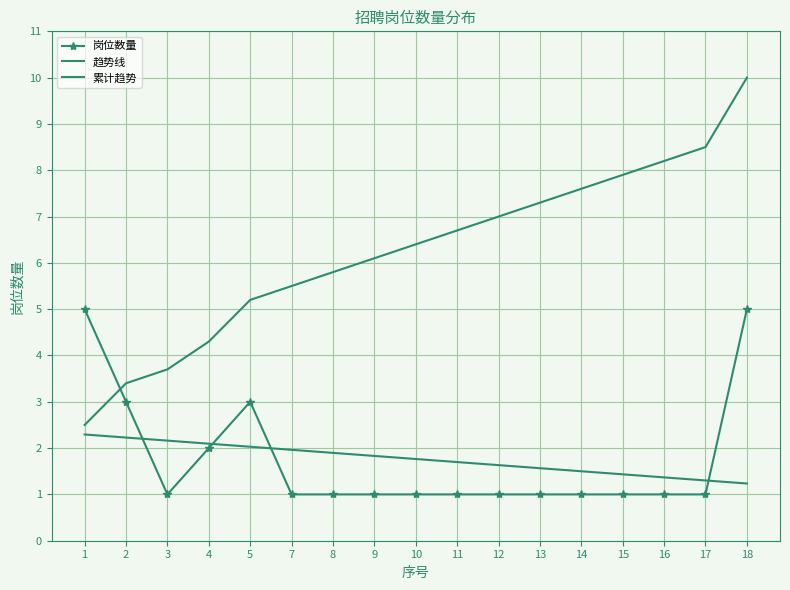

What are all the series names shown in the legend?

岗位数量, 趋势线, 累计趋势